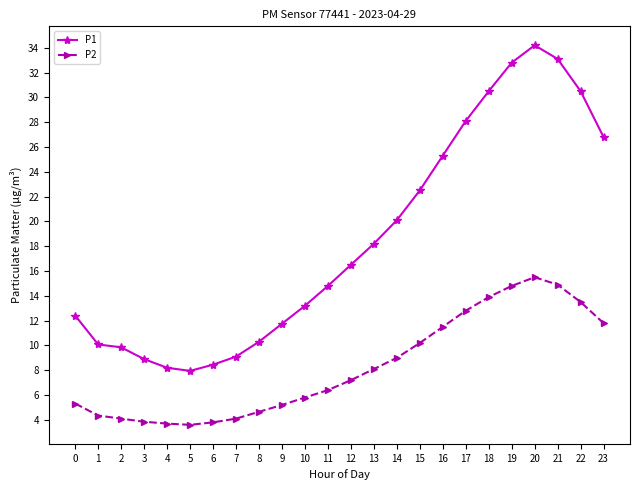

Count the number of data series in this chart.

2